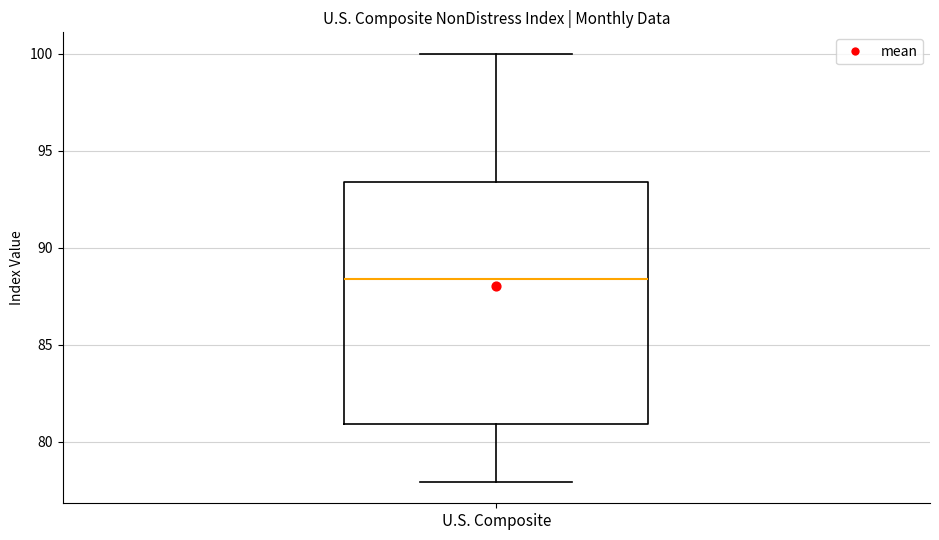

Transcribe this box plot: give where the median line is, the range the box spans, and where the two whiskers end, as read against the y-axis. The values are not printed on the chart, so give them approximately, as read against the axis.

median 88.5, box 81.0 to 93.5, whiskers 78.0 to 100.0